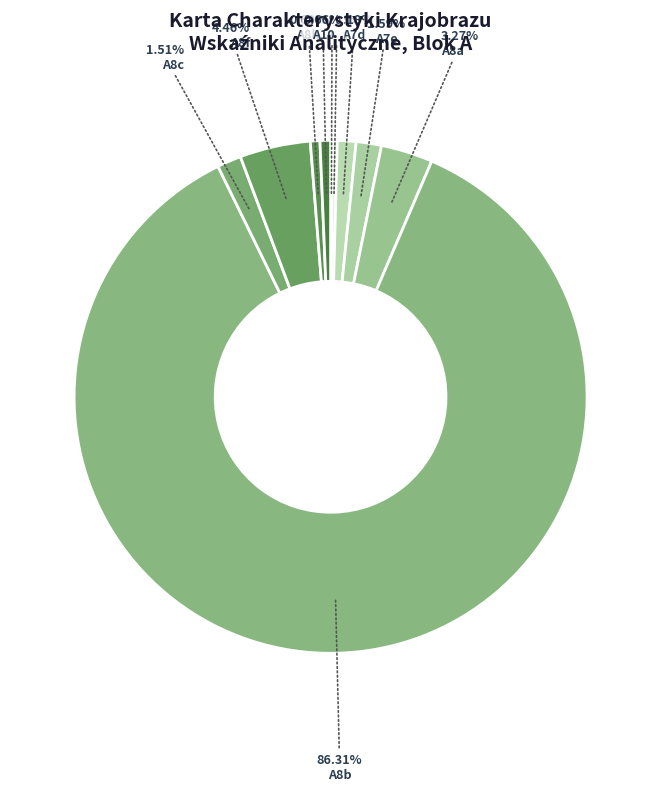

Is it true that A3a is 0% of the pie?

True